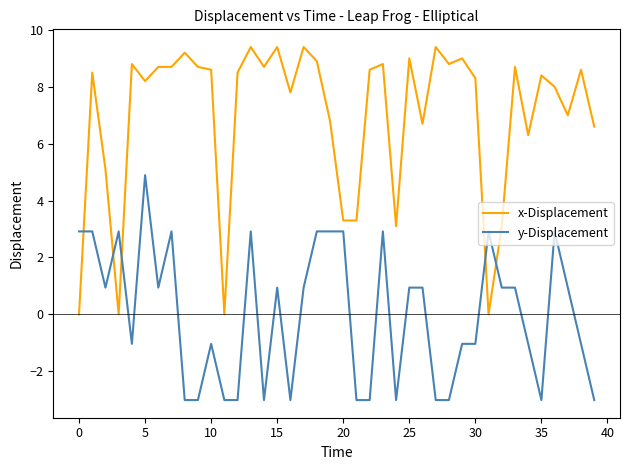

What is the highest value of the x-Displacement series?

9.4